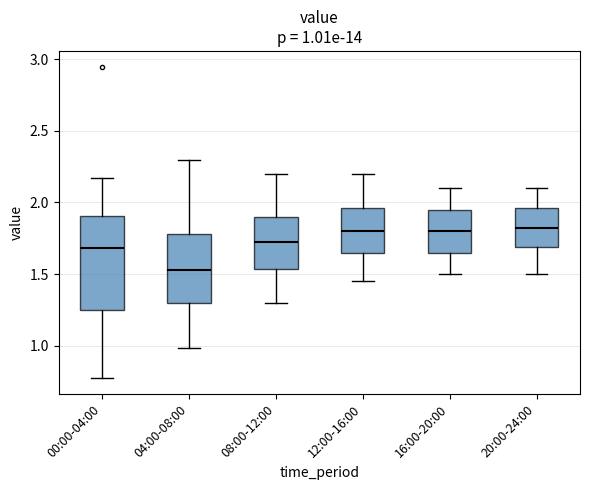

Which box has the lowest median line?

04:00-08:00